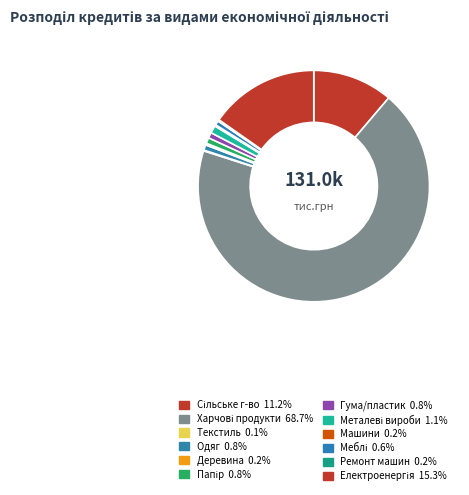

What is the majority slice?

Виробництво харчових продуктів